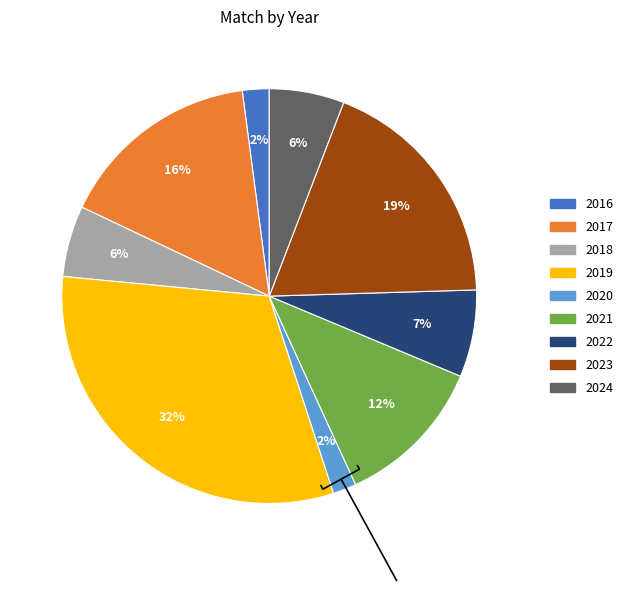

To the nearest percent, what is the combined percentage of 2020 and 2019?

33%